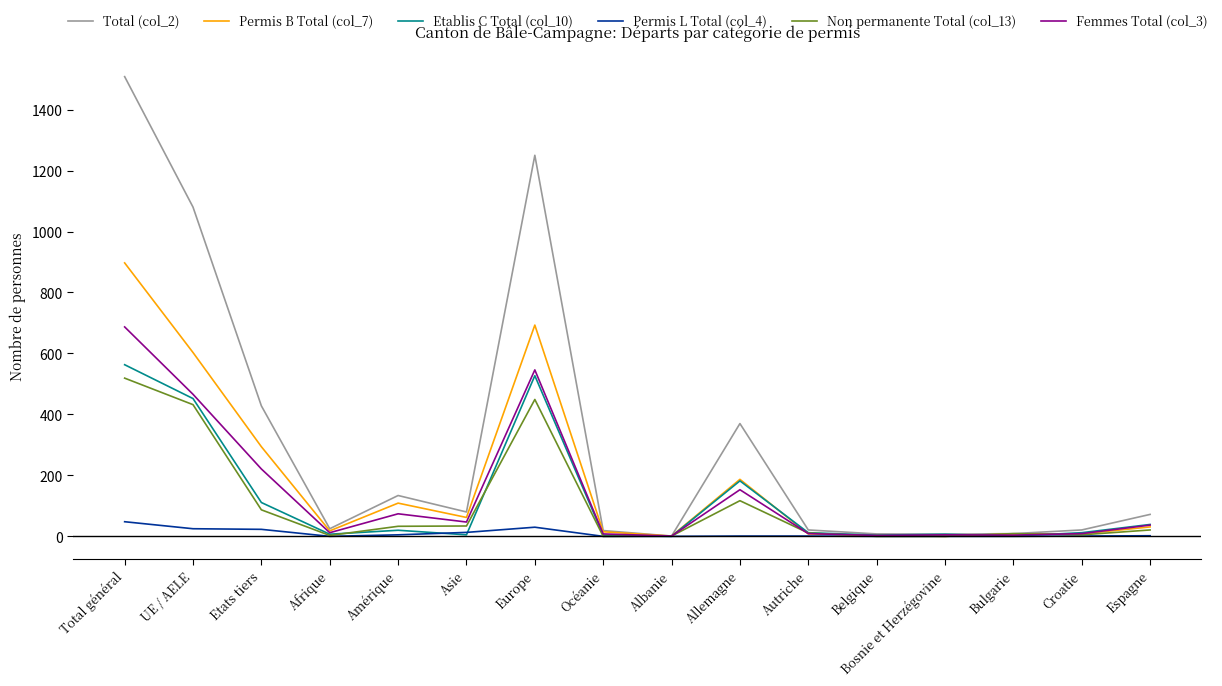

Is it true that Etablis C Total (col_10) equals 766 at Total général?

False